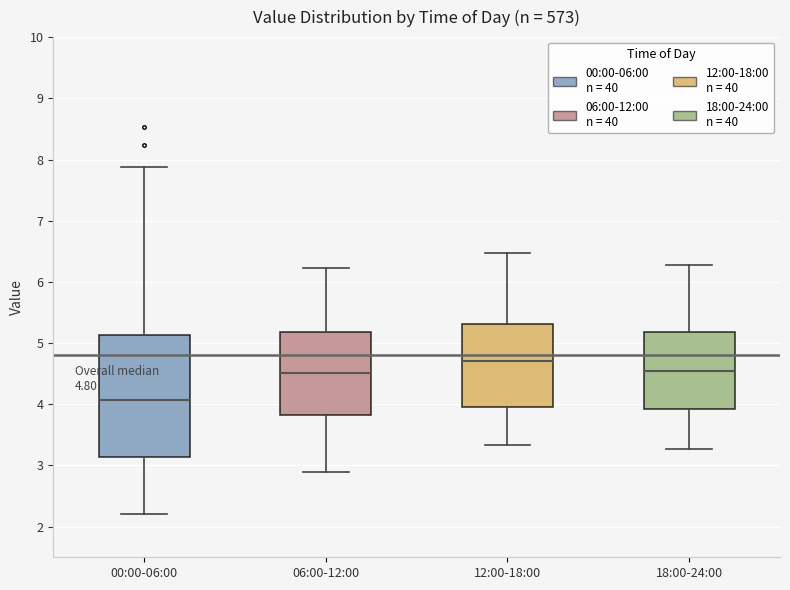

Which box has the highest median line?

12:00-18:00